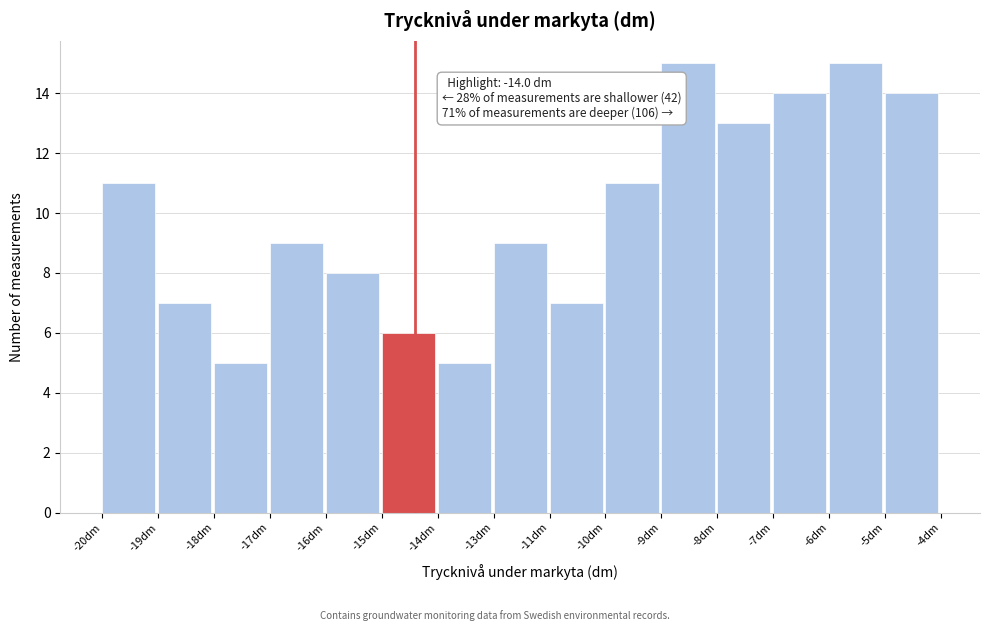

Reading left to right, extract all data points from this chart.

-20dm=11	-19dm=7	-18dm=5	-17dm=9	-16dm=8	-15dm=6	-14dm=5	-13dm=9	-11dm=7	-10dm=11	-9dm=15	-8dm=13	-7dm=14	-6dm=15	-5dm=14